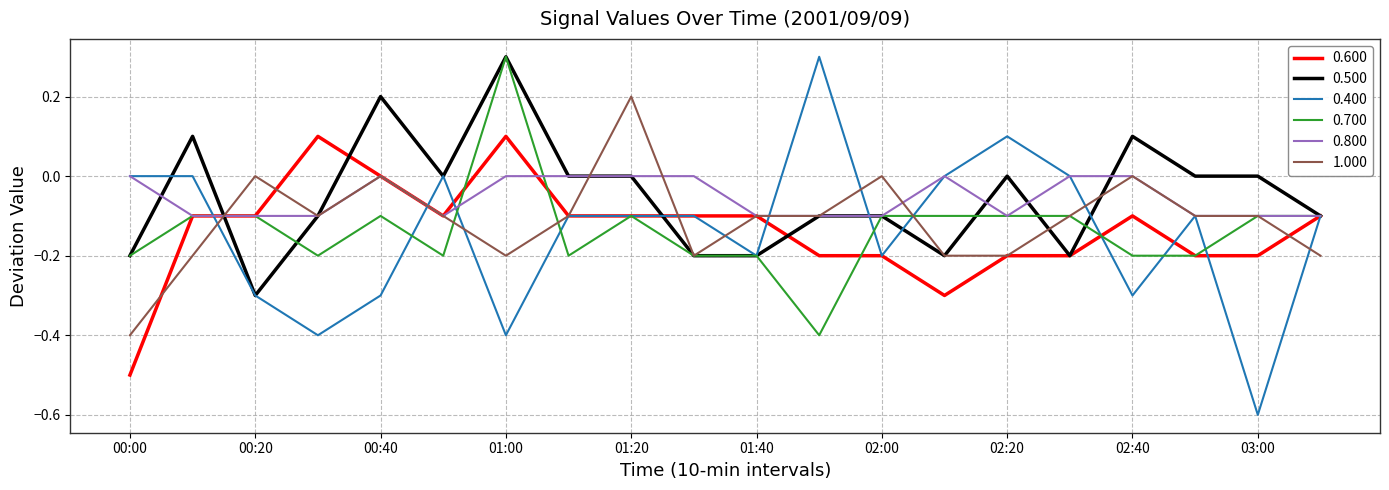

Which series has the largest range (max minus min)?

0.400